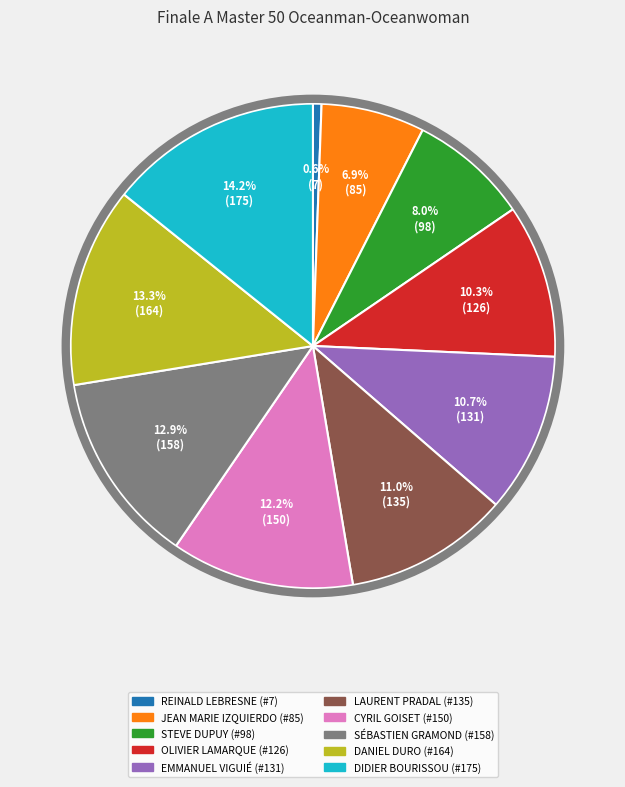

How many slices are in this pie chart?

10